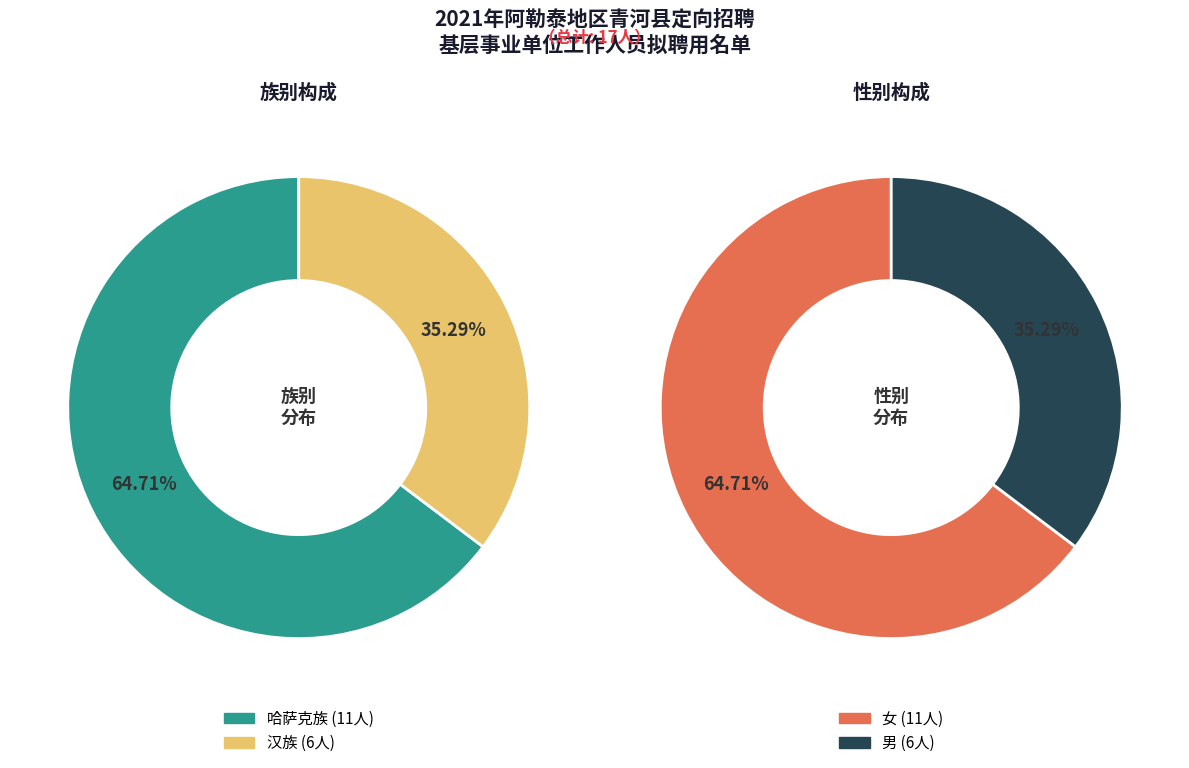

The 哈萨克族 slice represents 65% of the pie. True or false?

True